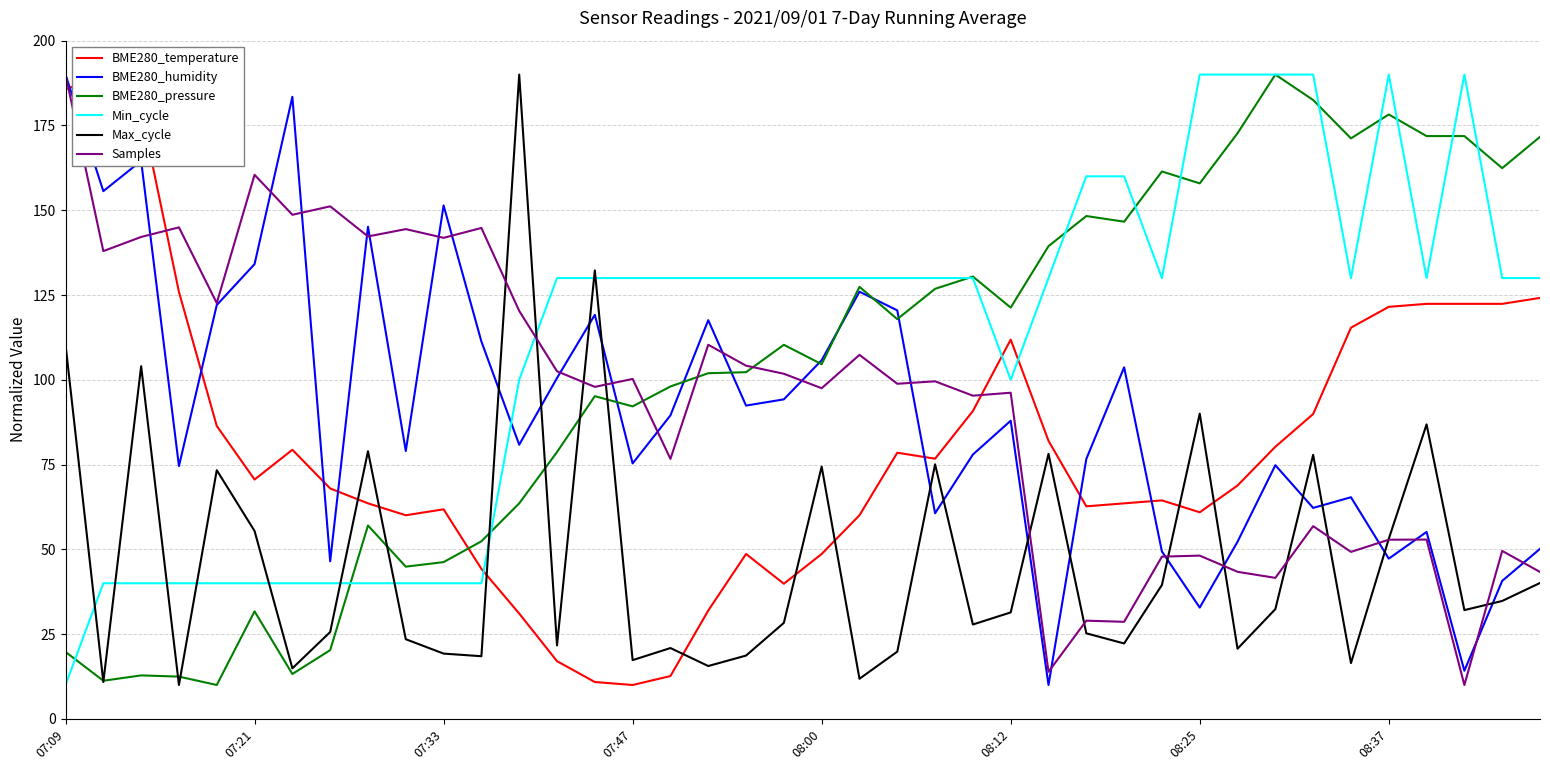

Is it true that BME280_temperature equals 67.3 at 38?

False